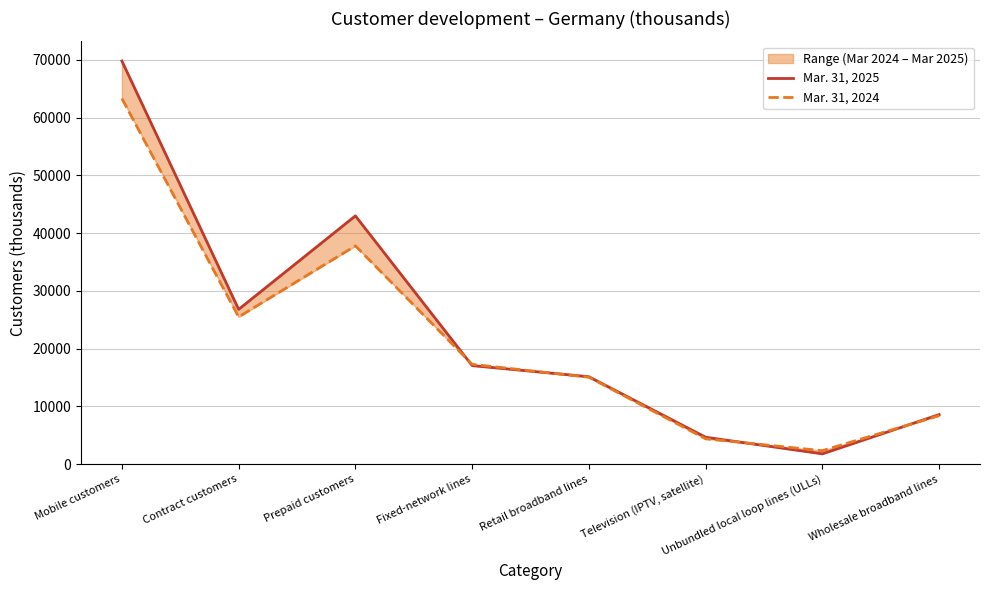

What is the greatest value displayed?

69788